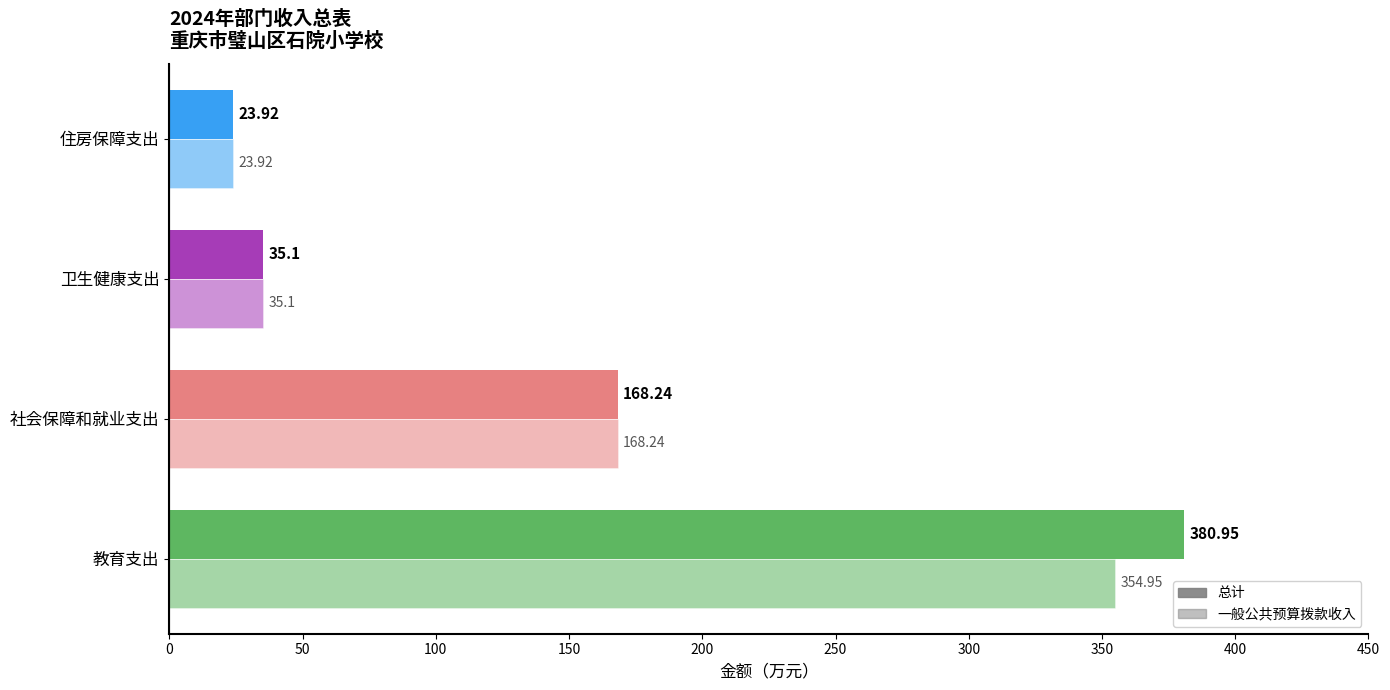

How many values in the 一般公共预算拨款收入 series are below 168?

2